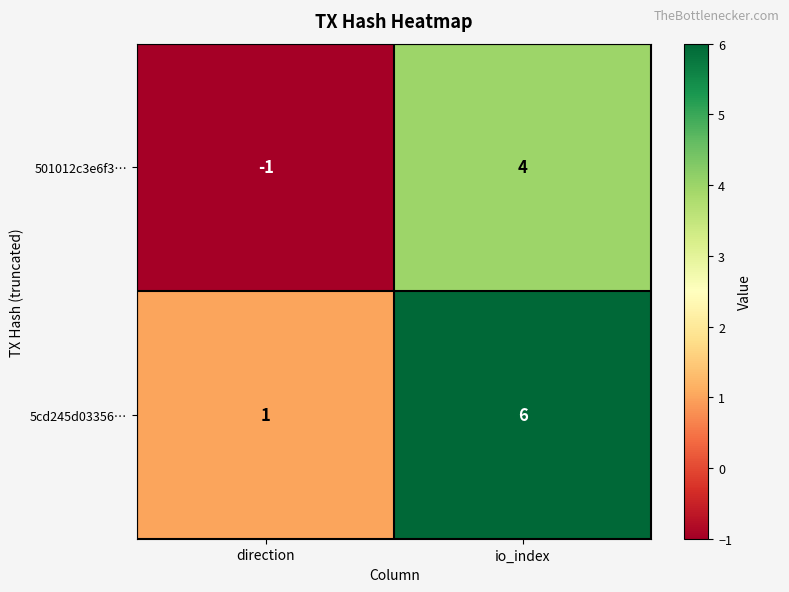

Reading left to right, transcribe all the data shown in this chart.

501012c3e6f3…: direction=-1	io_index=4
5cd245d03356…: direction=1	io_index=6